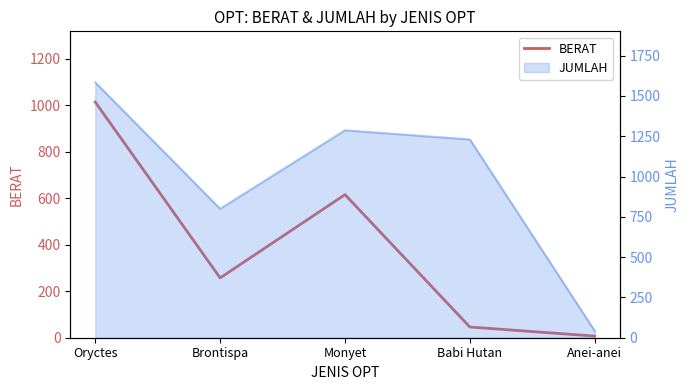

Does the chart have visible grid lines?

No